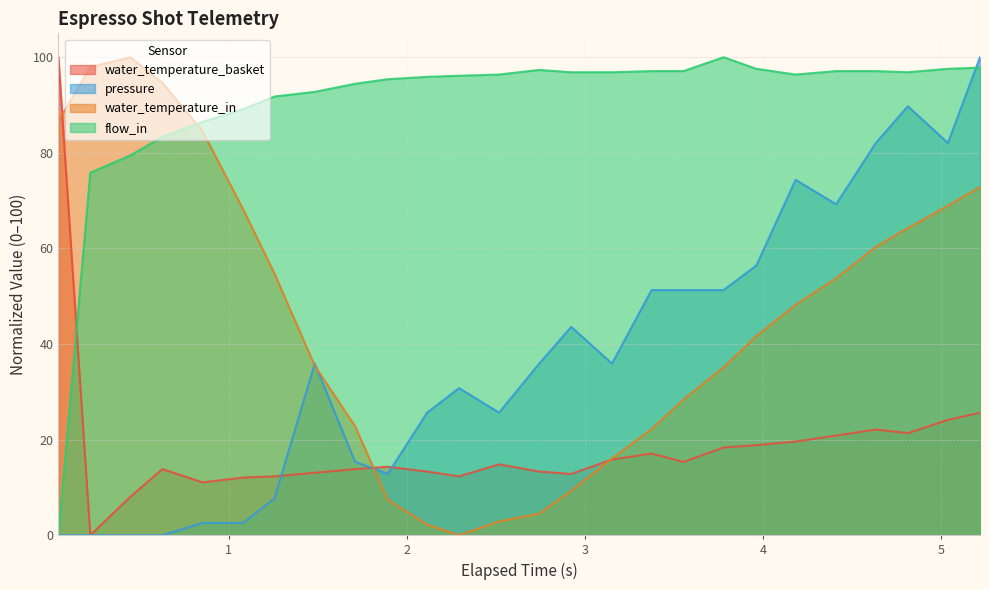

True or false: flow_in and water_temperature_in intersect in this chart.

True